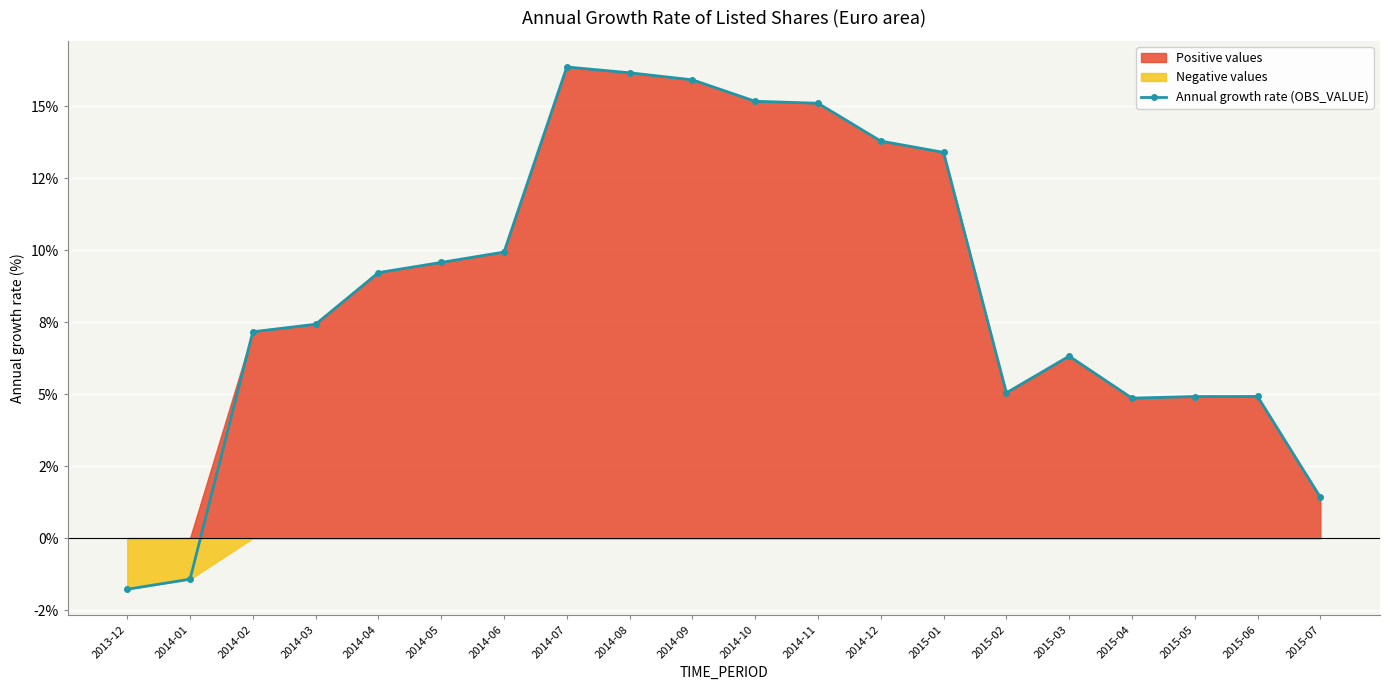

What is the label of the 19th point from the right?

2014-01